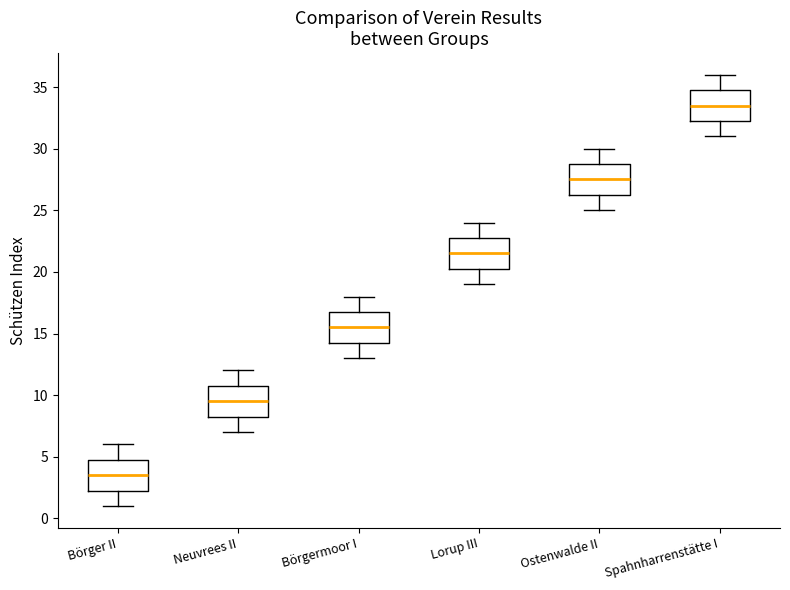

Which box has the highest median line?

Spahnharrenstätte I